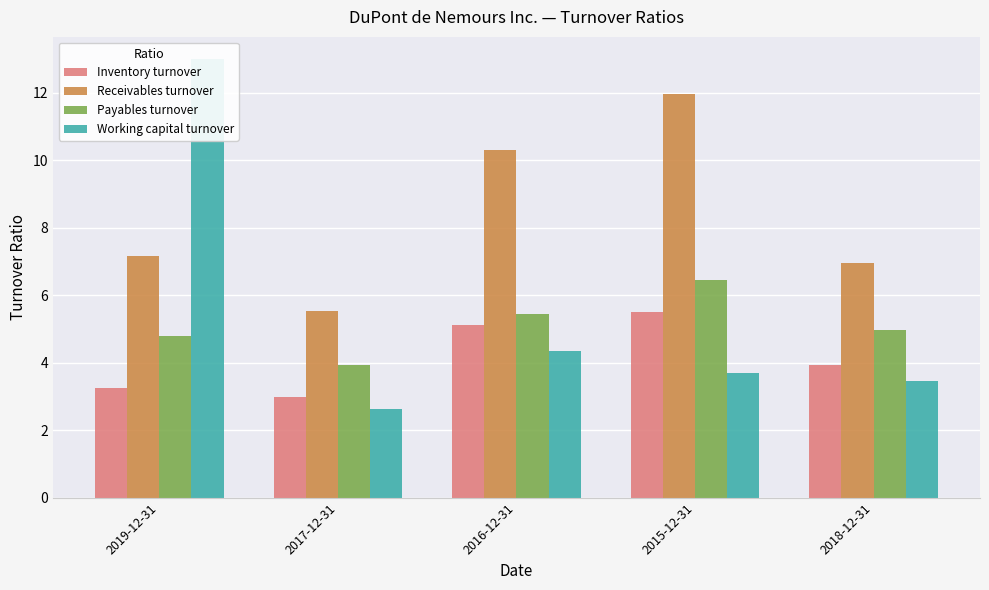

How many groups of bars are there?

5